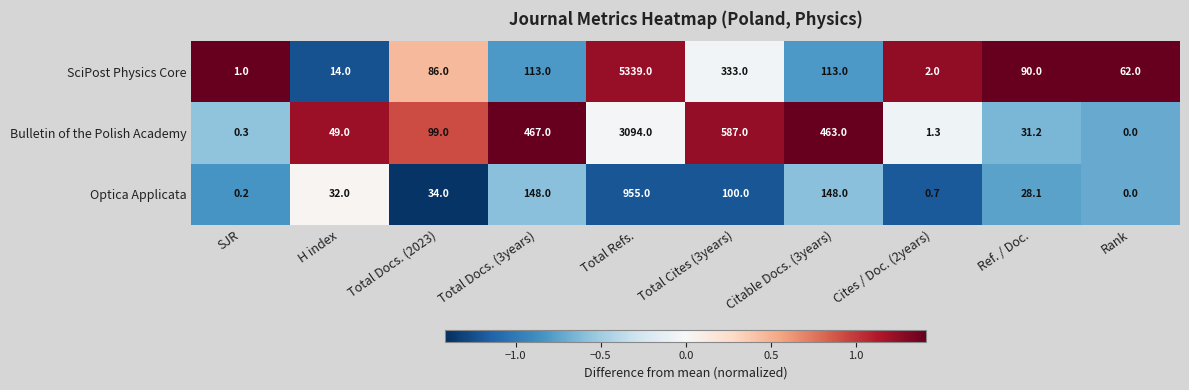

How many values in Optica Applicata are above zero?

9